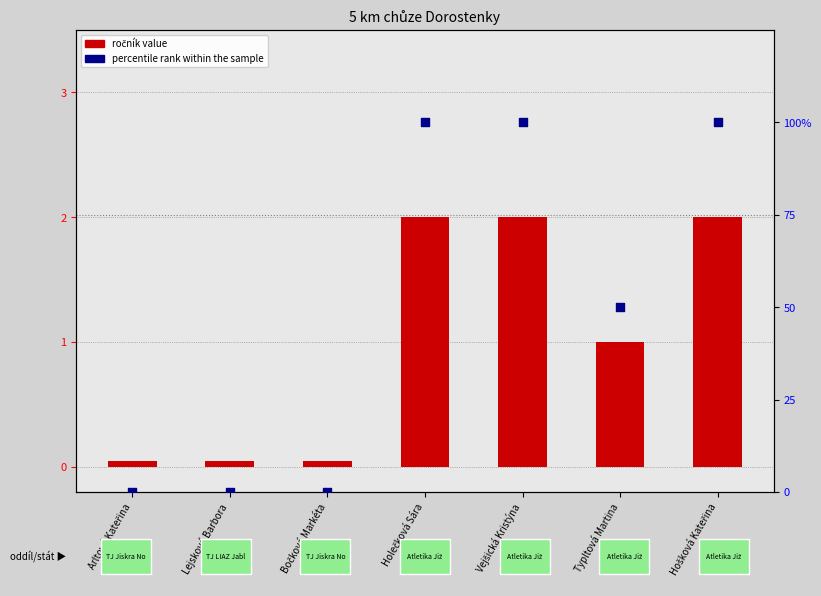

At which category is the sum across all series the highest?

Holečková Sára